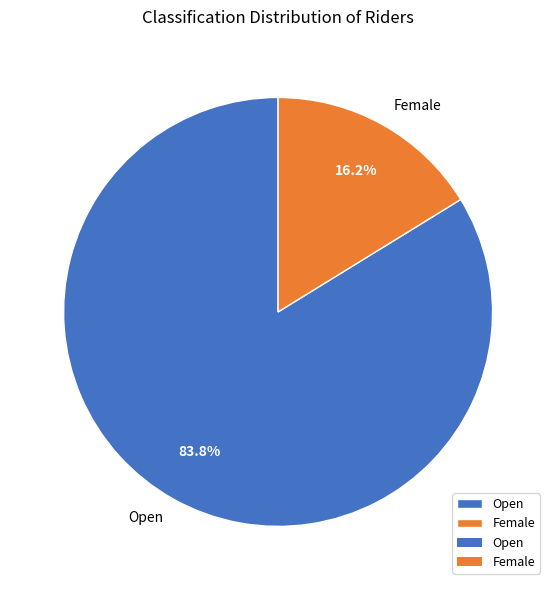

Which has a higher value, Open or Female?

Open